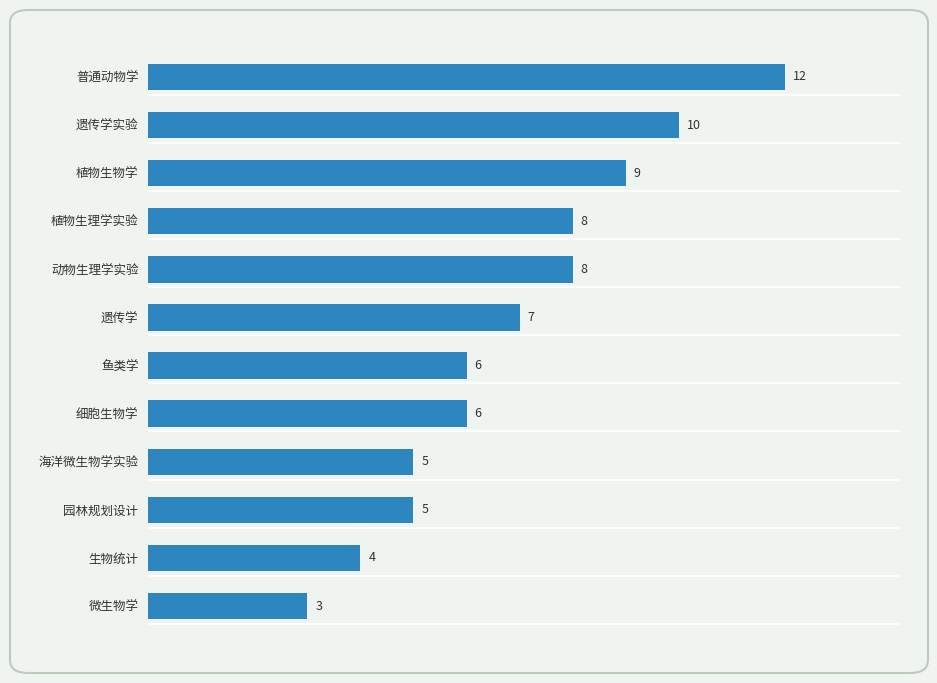

Which label corresponds to the largest value in the chart?

普通动物学